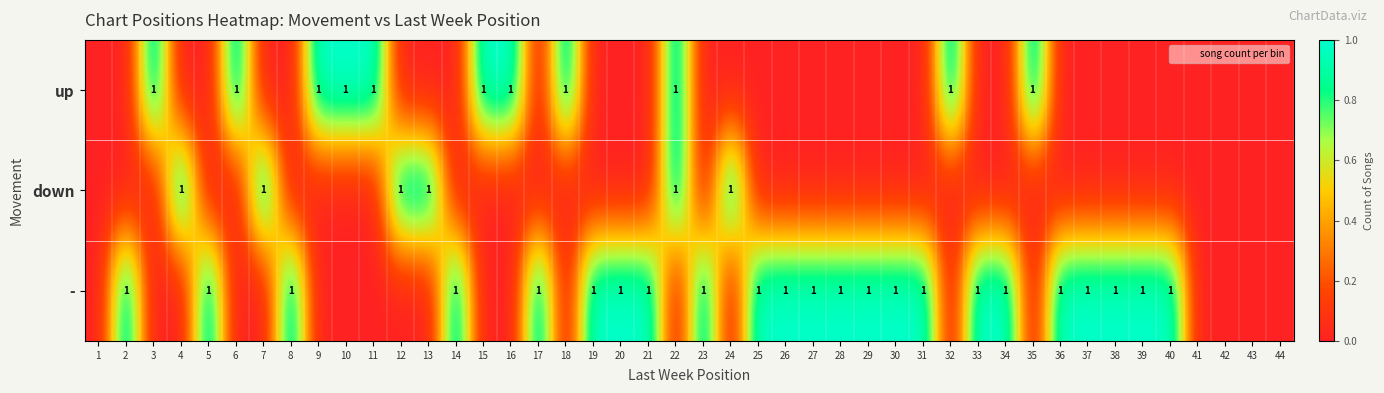

The - series shows 2 at 20. True or false?

False